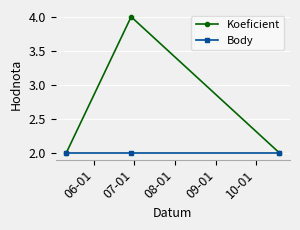

What is the value of the Koeficient point at the 1st from the left?

2